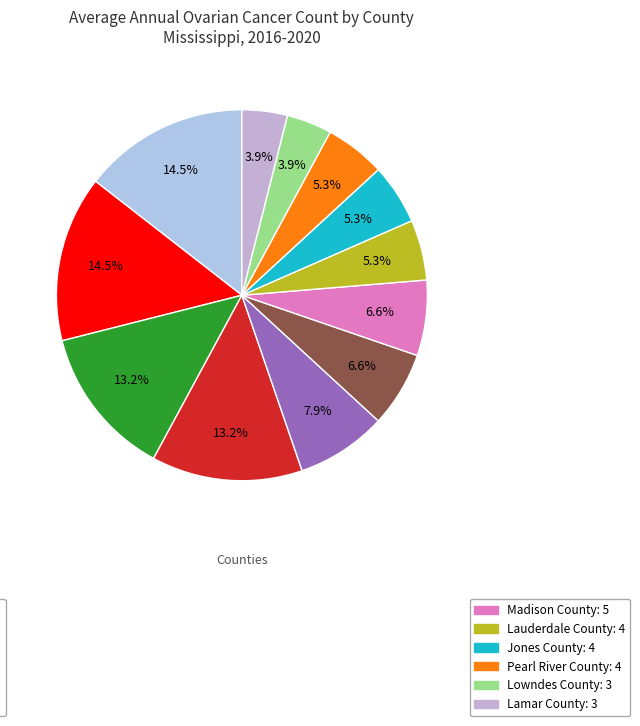

Count the number of slices in the pie.

12